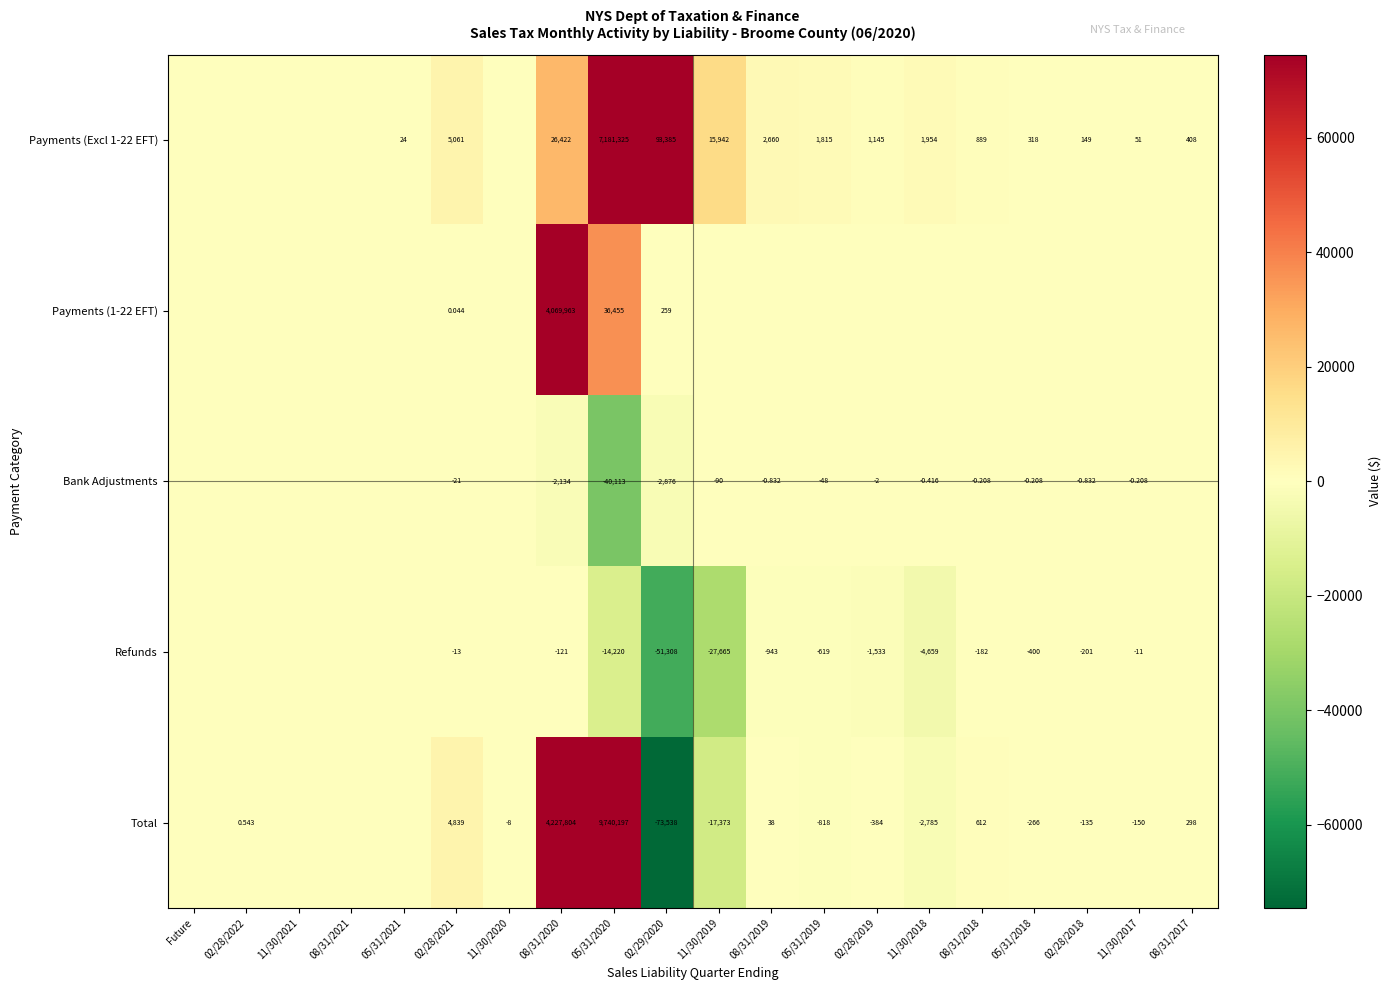

At 02/28/2021, list the series in order from largest to smallest.

Payments (Excl 1-22 EFT), Total, Payments (1-22 EFT), Refunds, Bank Adjustments